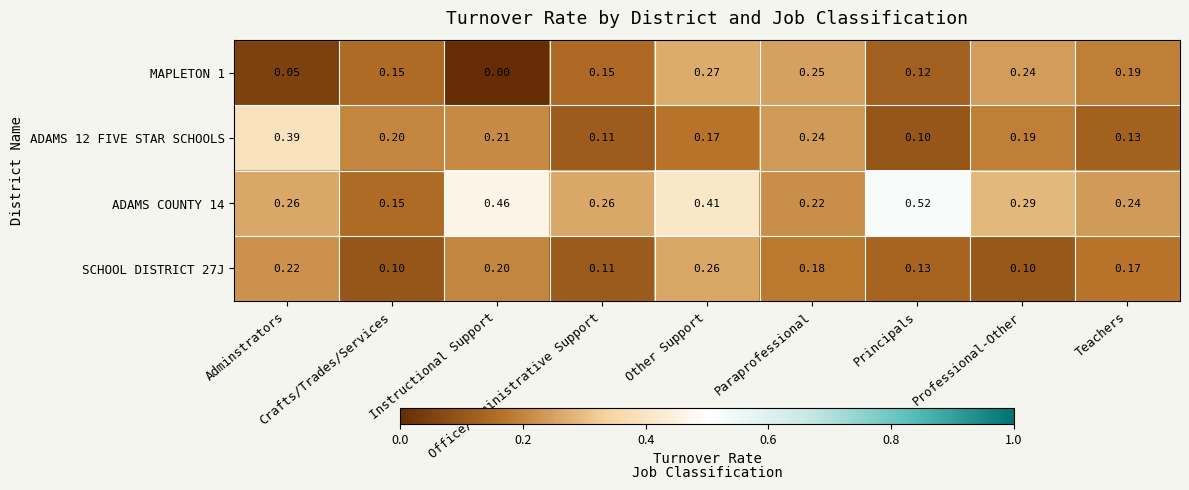

Reading right to left, extract all data points from this chart.

MAPLETON 1: Teachers=0.2	Professional-Other=0.2	Principals=0.1	Paraprofessional=0.2	Other Support=0.3	Office/Administrative Support=0.1	Instructional Support=0.0	Crafts/Trades/Services=0.1	Adminstrators=0.1
ADAMS 12 FIVE STAR SCHOOLS: Teachers=0.1	Professional-Other=0.2	Principals=0.1	Paraprofessional=0.2	Other Support=0.2	Office/Administrative Support=0.1	Instructional Support=0.2	Crafts/Trades/Services=0.2	Adminstrators=0.4
ADAMS COUNTY 14: Teachers=0.2	Professional-Other=0.3	Principals=0.5	Paraprofessional=0.2	Other Support=0.4	Office/Administrative Support=0.3	Instructional Support=0.5	Crafts/Trades/Services=0.1	Adminstrators=0.3
SCHOOL DISTRICT 27J: Teachers=0.2	Professional-Other=0.1	Principals=0.1	Paraprofessional=0.2	Other Support=0.3	Office/Administrative Support=0.1	Instructional Support=0.2	Crafts/Trades/Services=0.1	Adminstrators=0.2